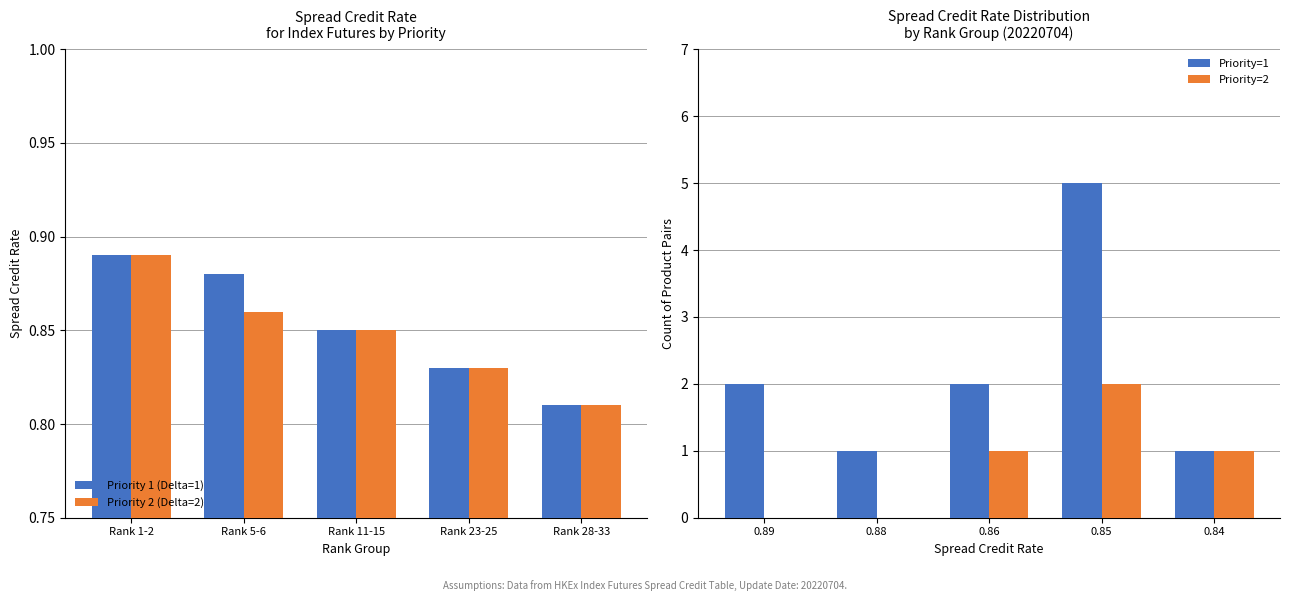

True or false: Priority 2 (Delta=2) has a value of 0.5 at Rank 11-15.

False